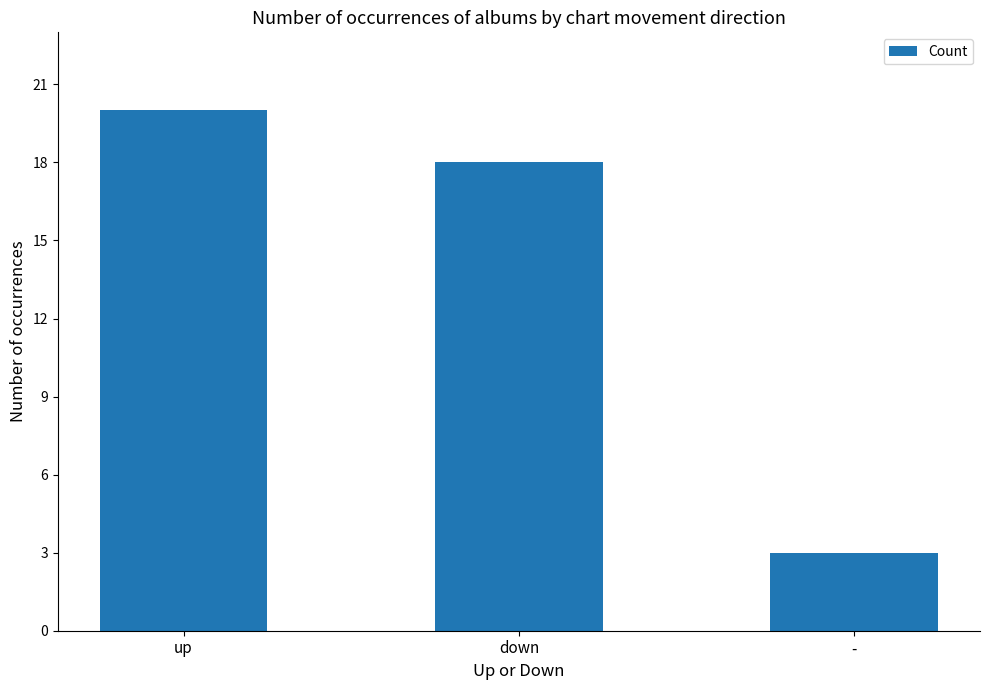

What is the ratio of the value at down to the value at up?

0.9